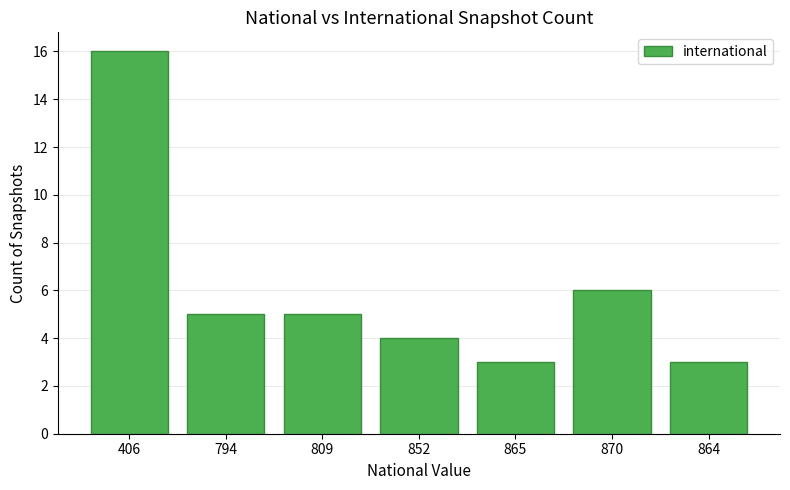

What position from the left is 870?

6